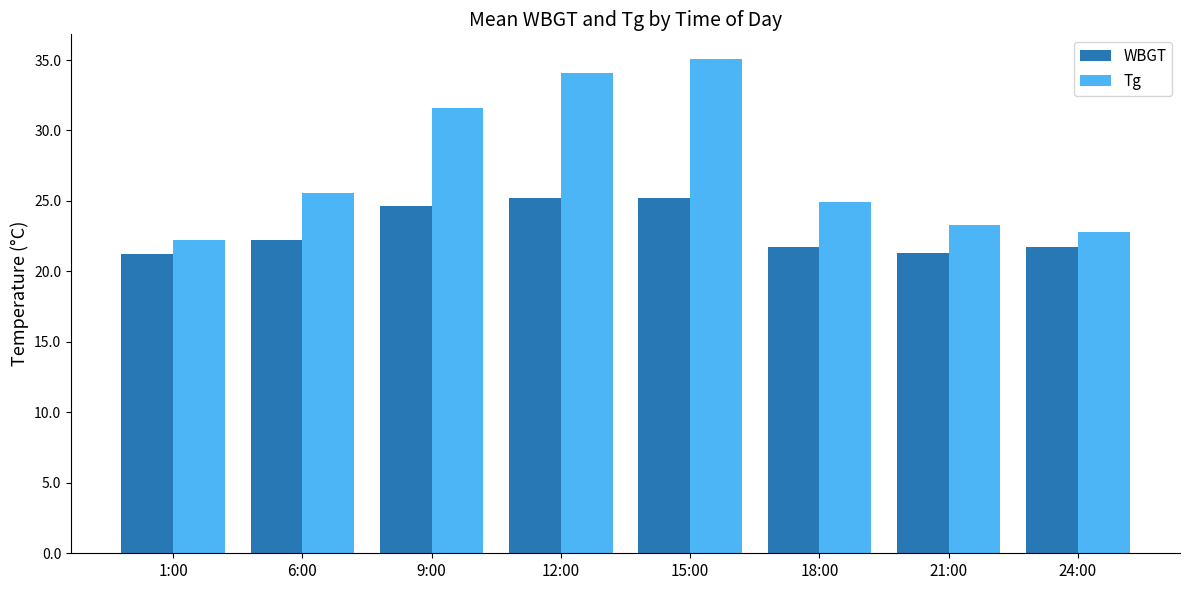

What is the label of the 6th bar from the right?

9:00